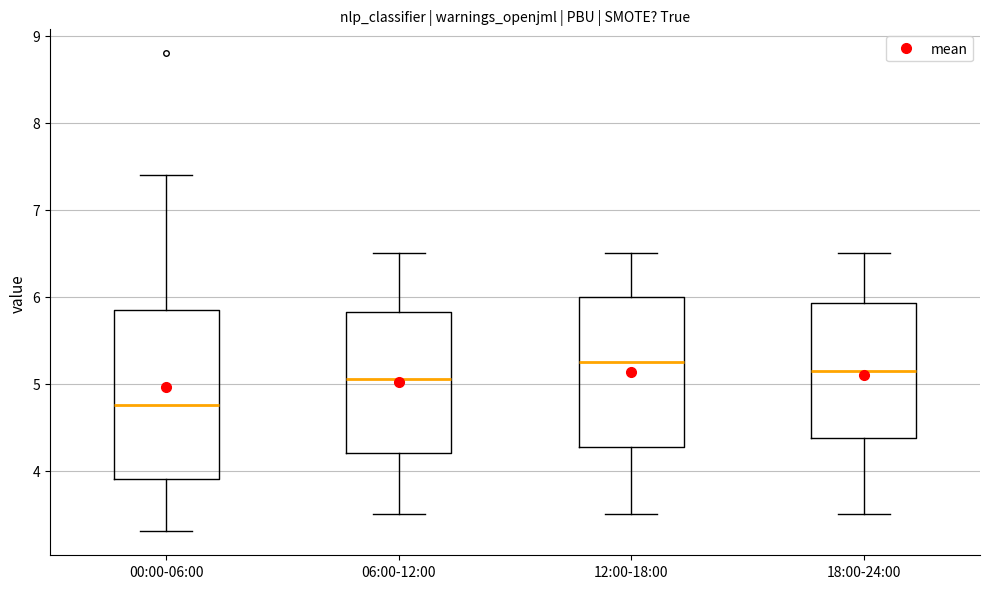

Comparing the boxes themselves (not the whiskers), which one is the tallest?

00:00-06:00